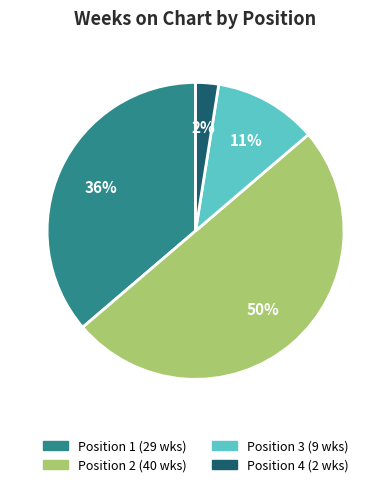

How many segments does this pie chart have?

4